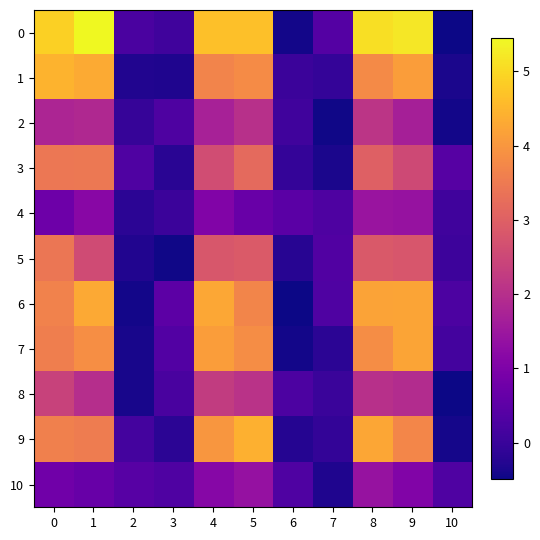

What is the total value across all series at 7?

-0.2